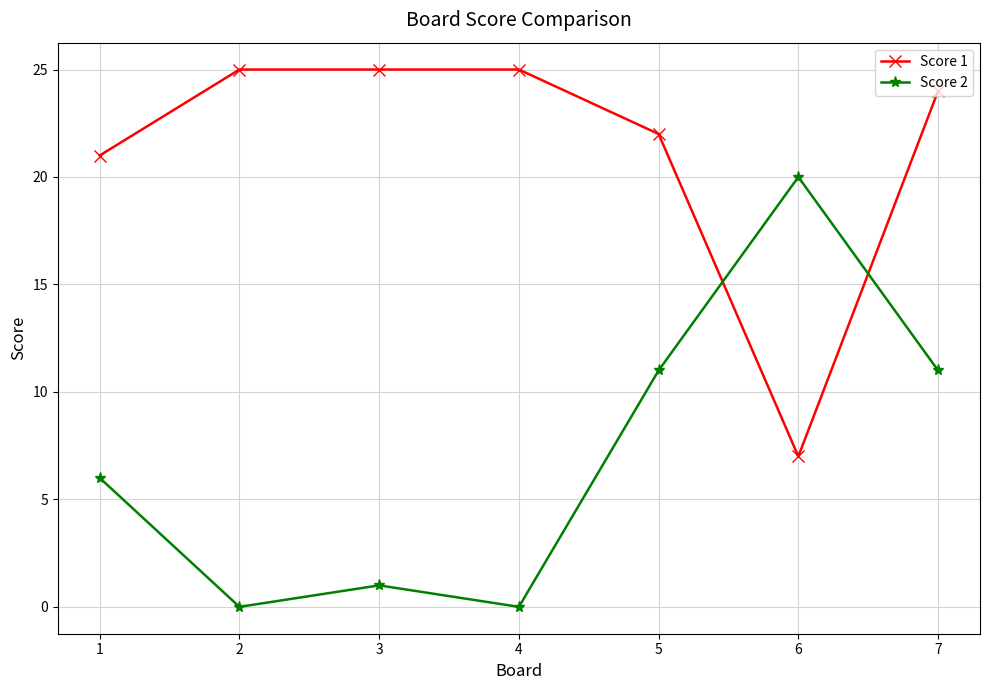

The value of Score 2 at 6 is 9. True or false?

False